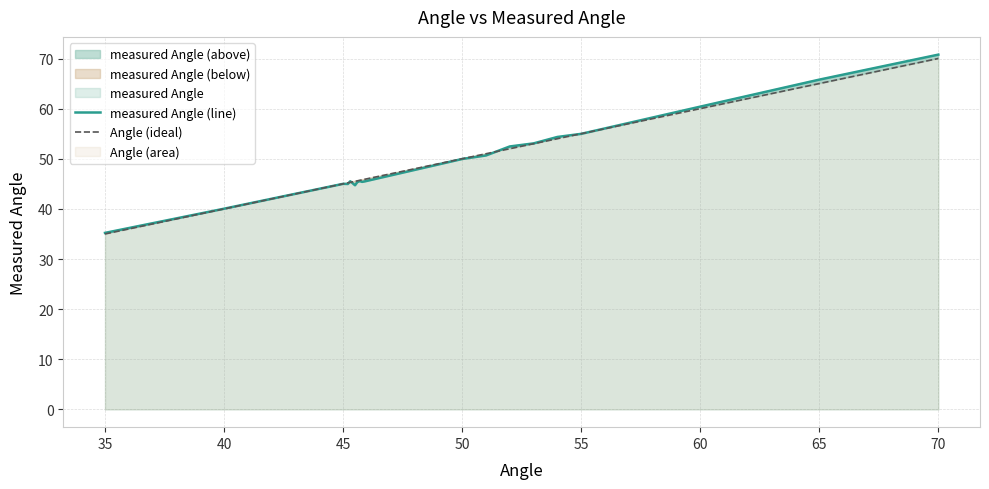

Which category has the highest value in the Angle (ideal) series?

70